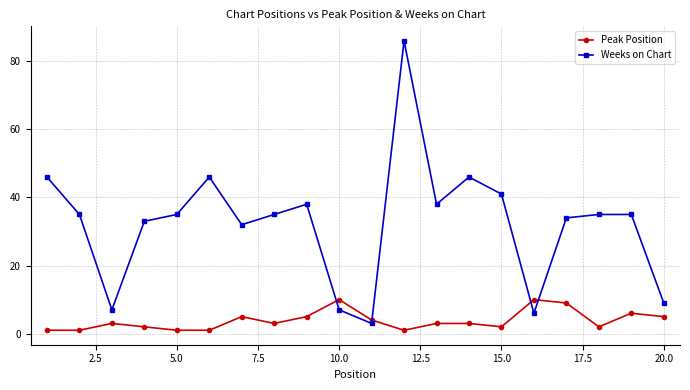

After their last crossing, which series has the higher values: Peak Position or Weeks on Chart?

Weeks on Chart